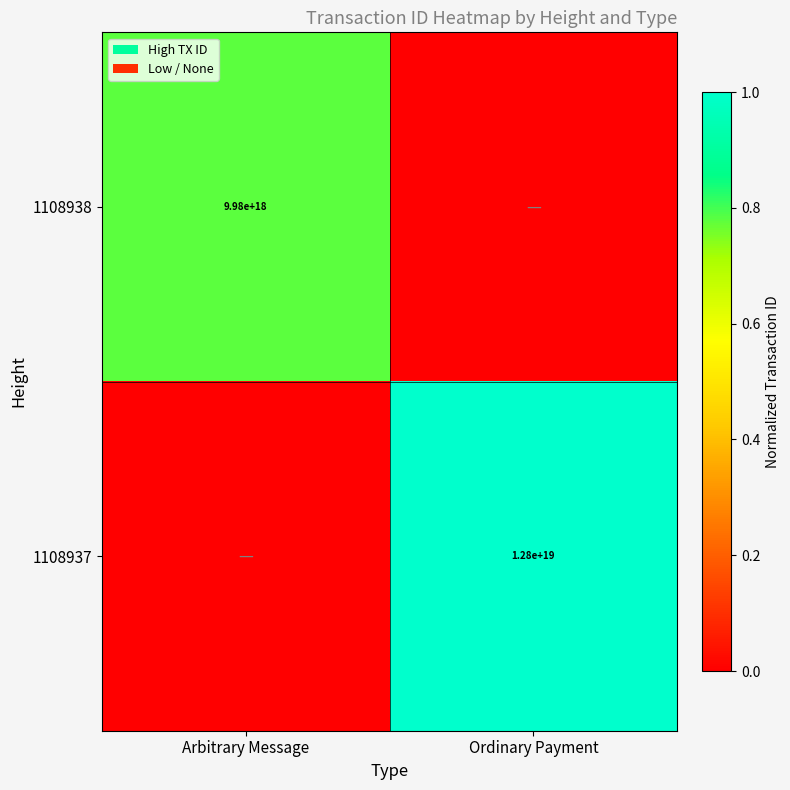

The value of 1108937 at Ordinary Payment is 12800000000000000000. True or false?

True